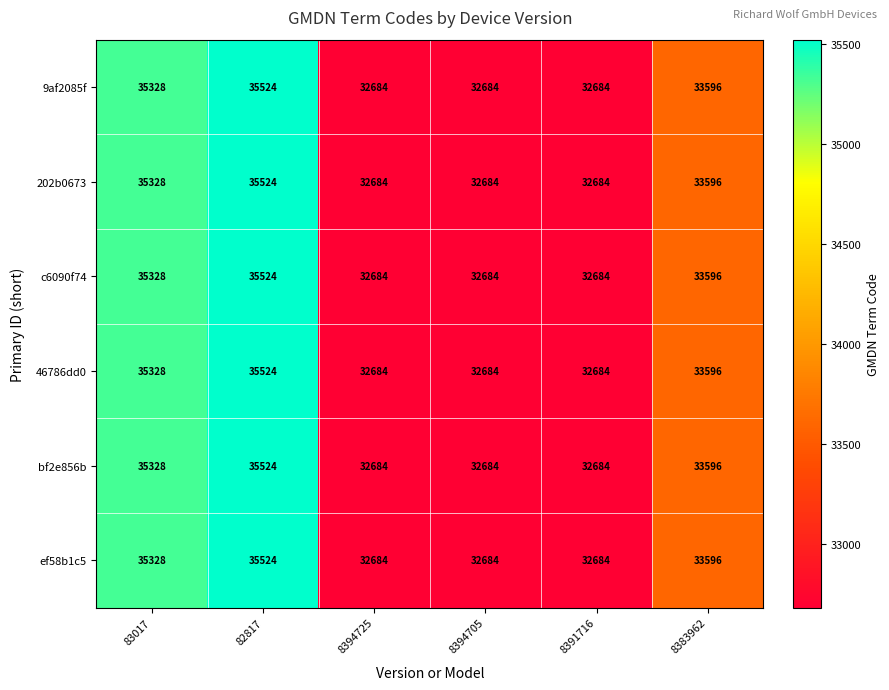

How many data points does each series have?

6